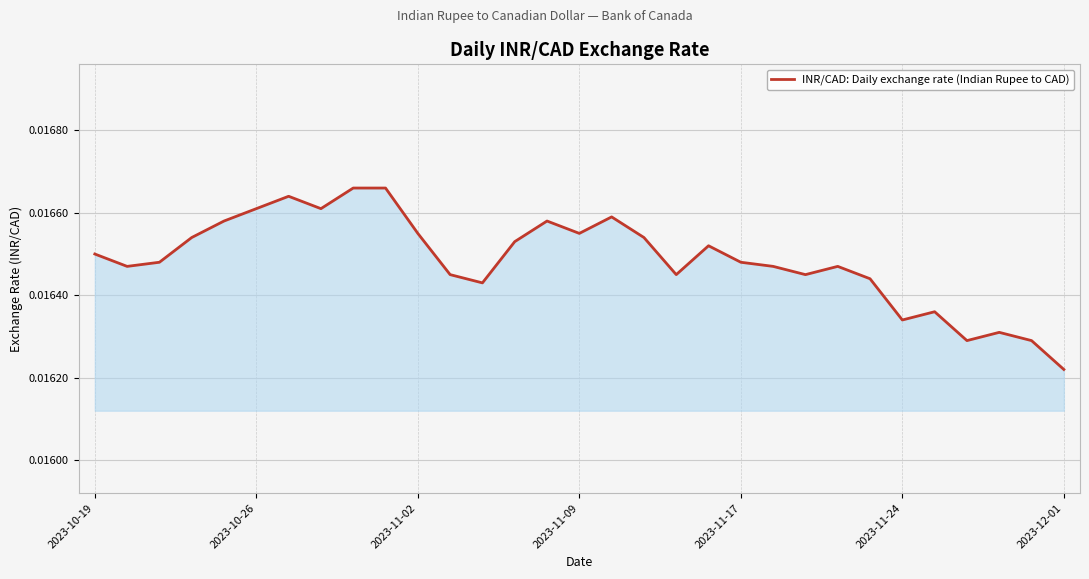

Which label corresponds to the smallest value in the chart?

2023-12-01